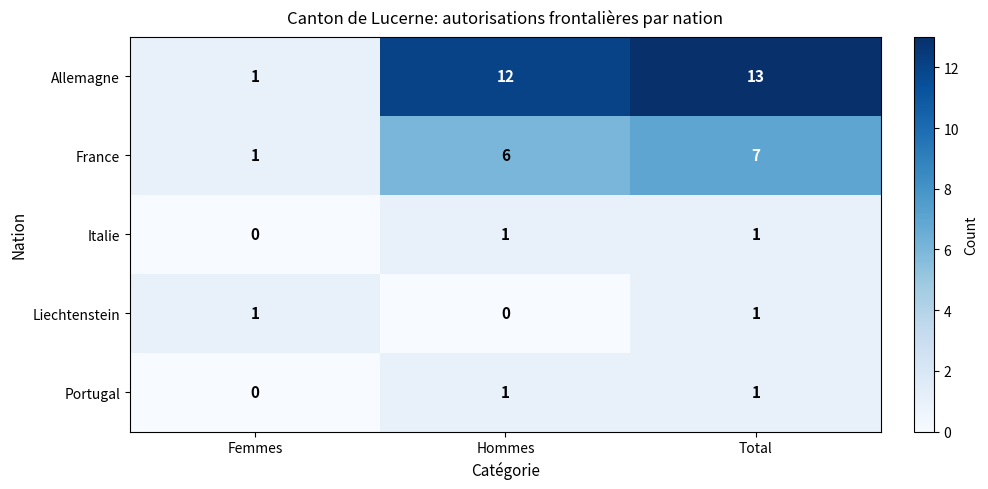

What is the difference between the maximum and minimum values in the France series?

6